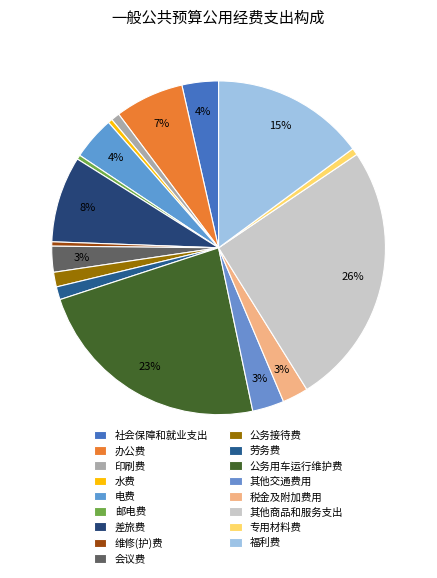

Is it true that 其他商品和服务支出 is 26% of the pie?

True